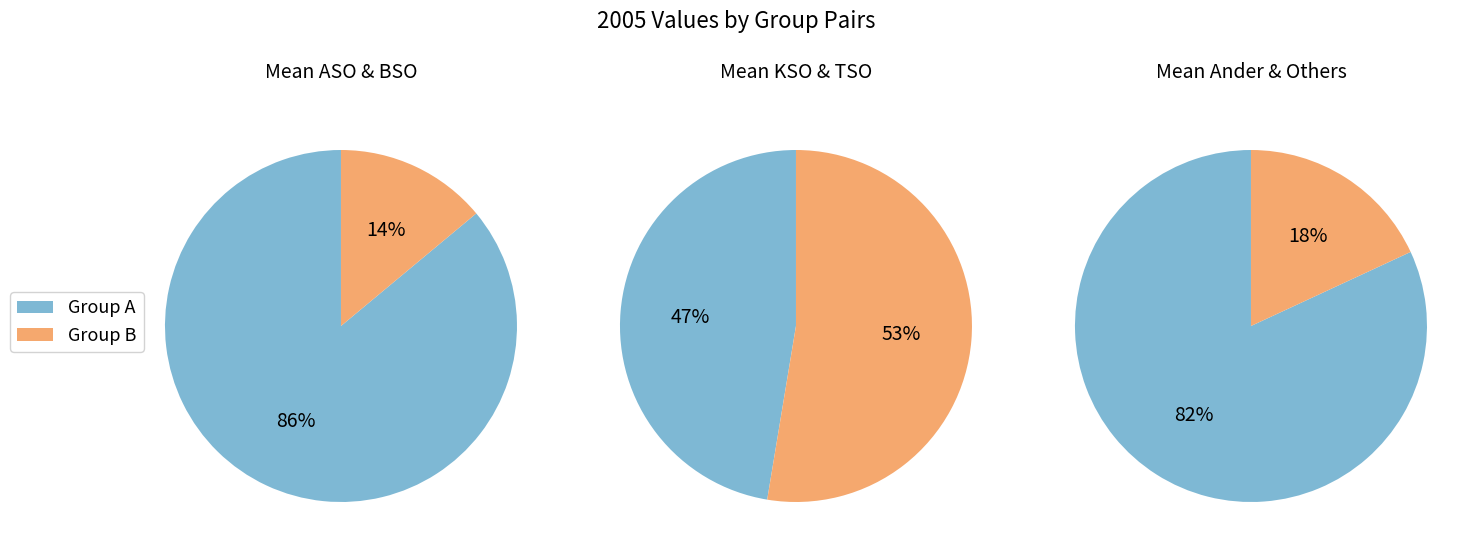

Which category has the smallest portion of the pie?

BSO